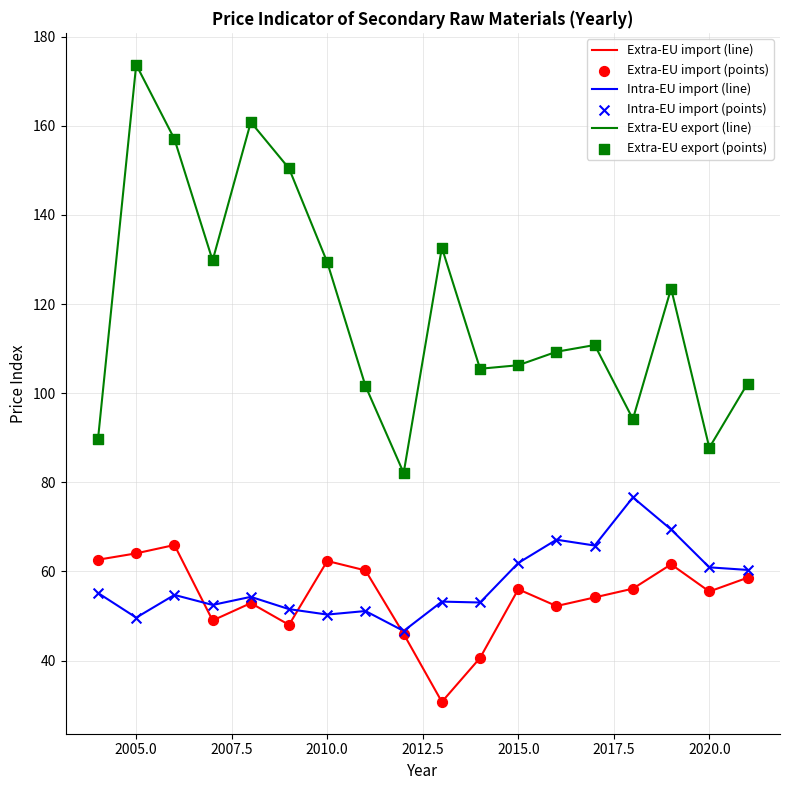

Which series has the largest total across all categories?

Extra-EU export (line)